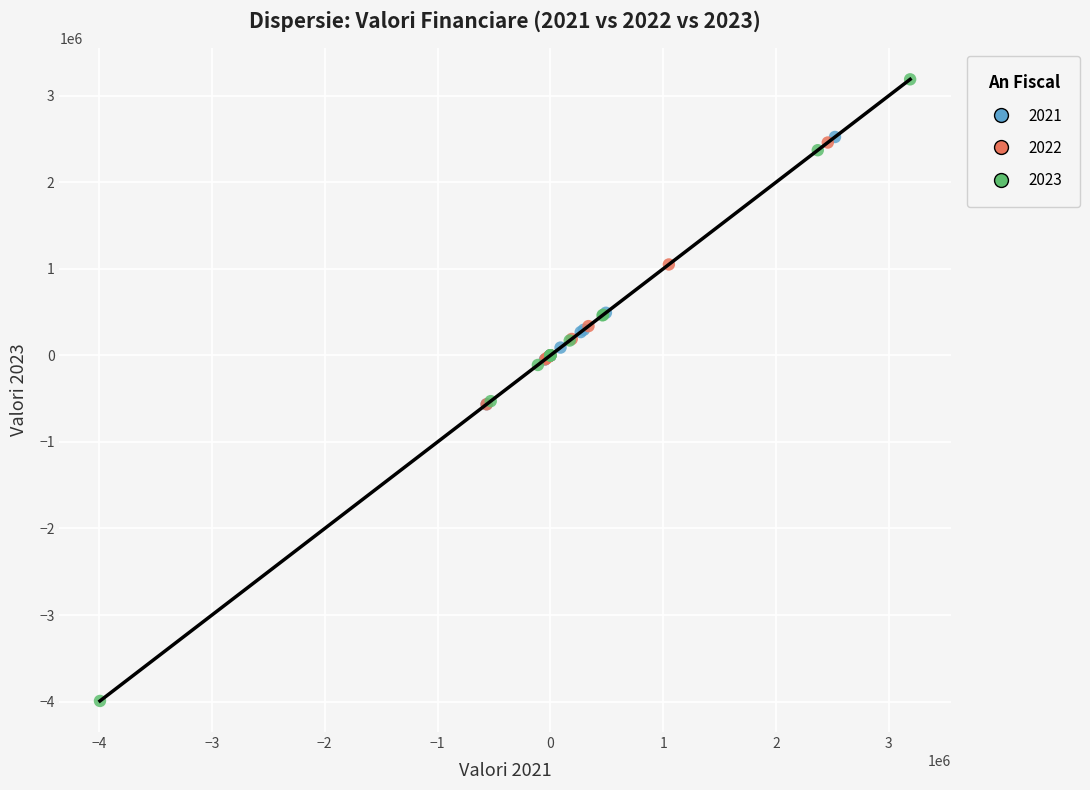

Which series has the largest Y range (max minus min)?

2023